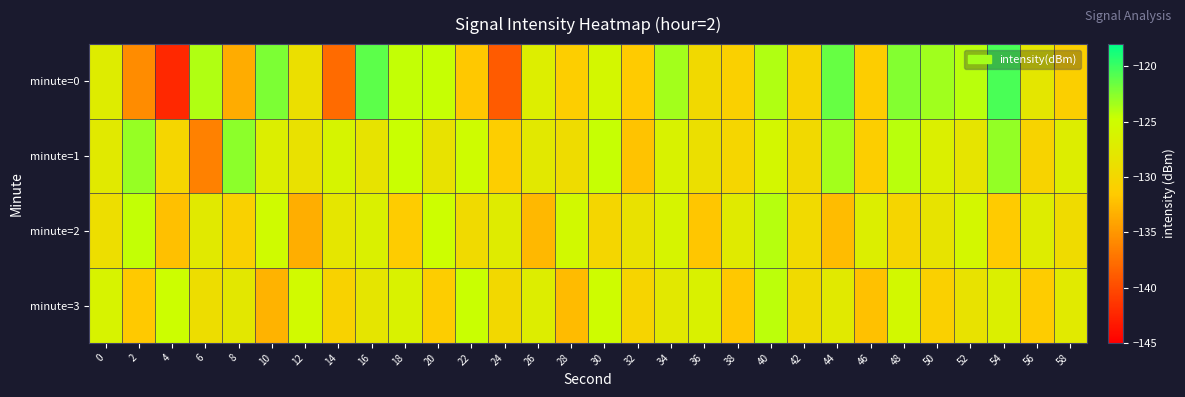

At which category is the sum across all series the highest?

40